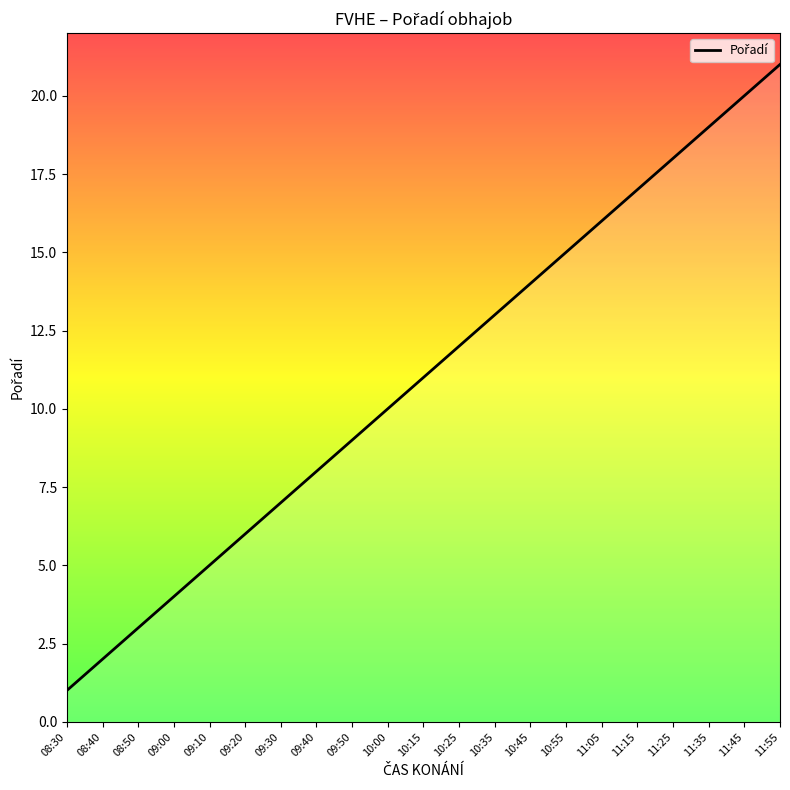

Rank the categories by value from lowest to highest.

08:30, 08:40, 08:50, 09:00, 09:10, 09:20, 09:30, 09:40, 09:50, 10:00, 10:15, 10:25, 10:35, 10:45, 10:55, 11:05, 11:15, 11:25, 11:35, 11:45, 11:55